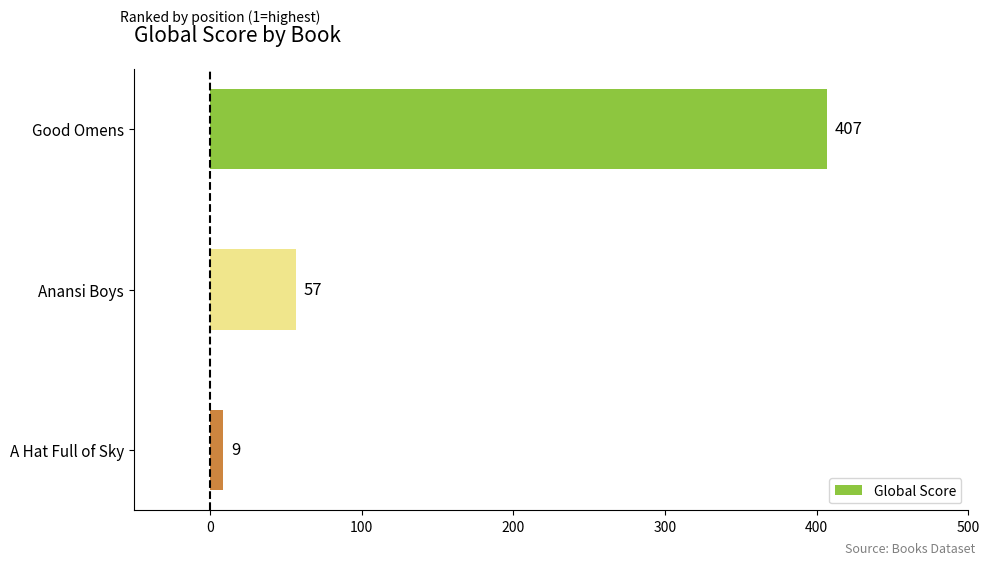

Does the chart contain stacked bars?

No